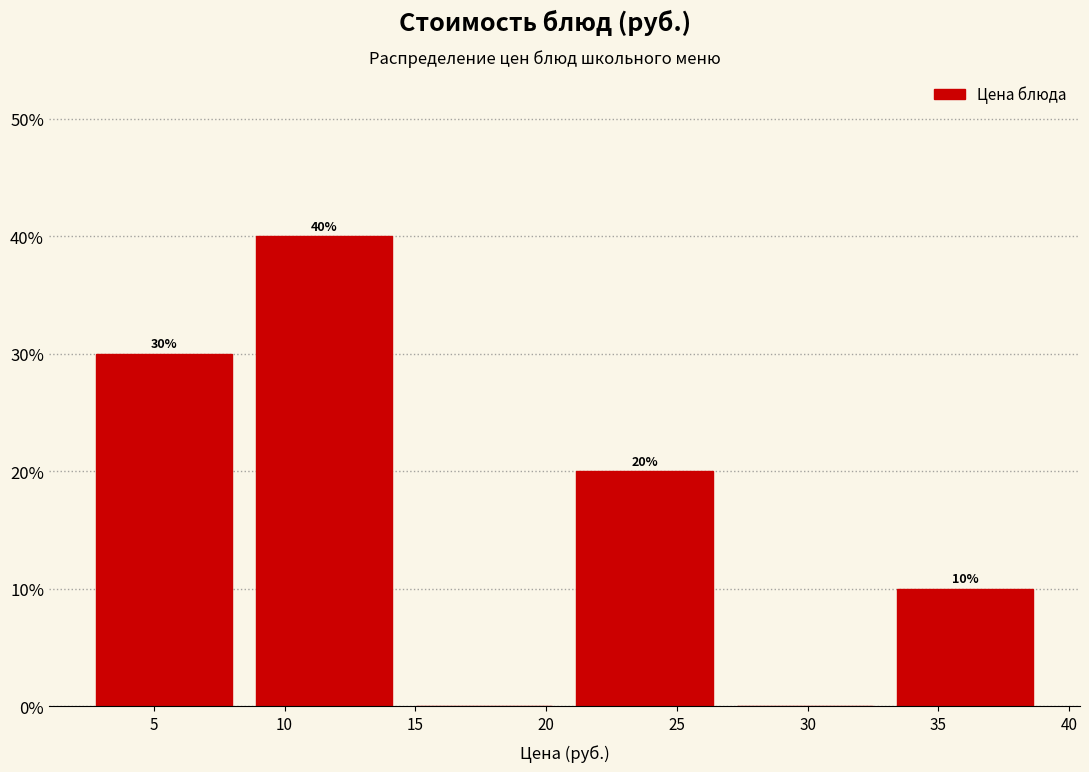

Which range on the x-axis has the tallest bar?

8.5 to 14.5